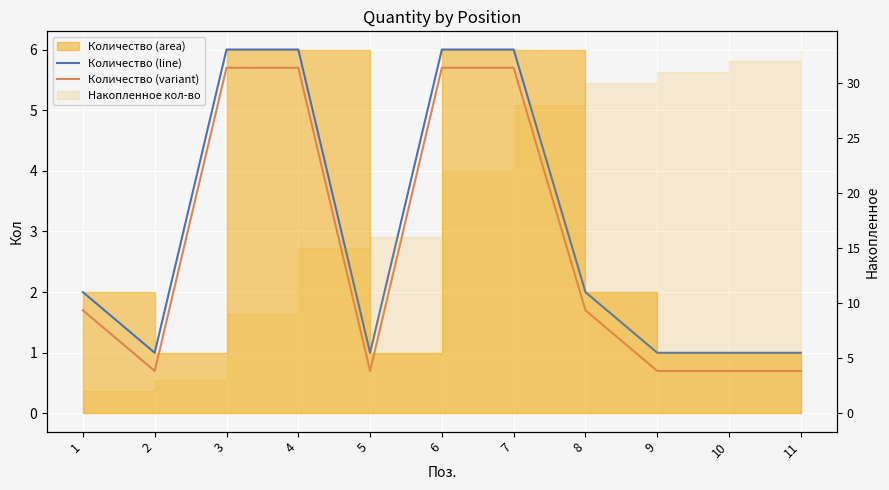

Is it true that Количество (variant) equals 7.6 at 7?

False